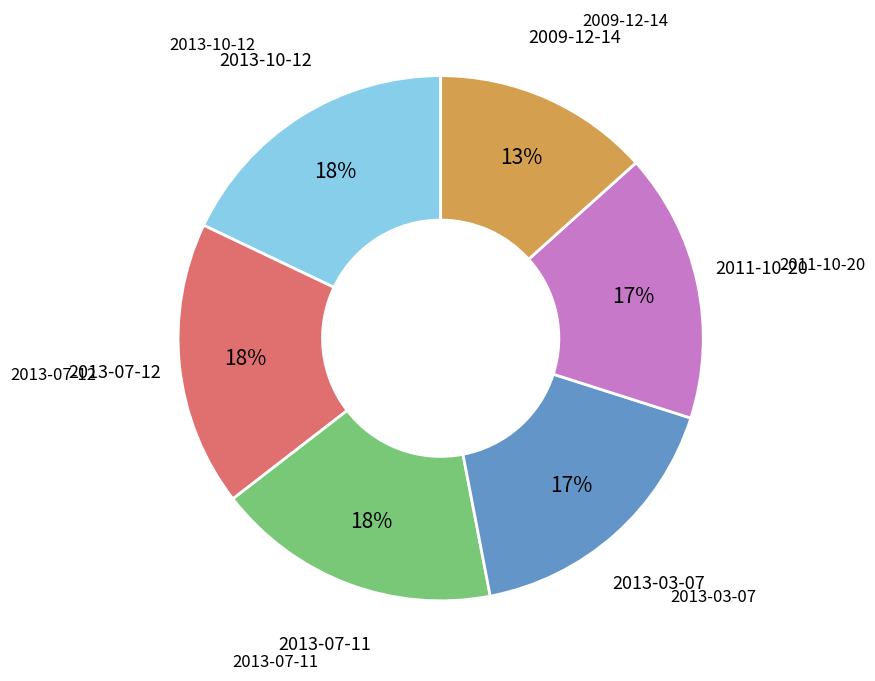

To the nearest percent, what is the average slice percentage?

17%